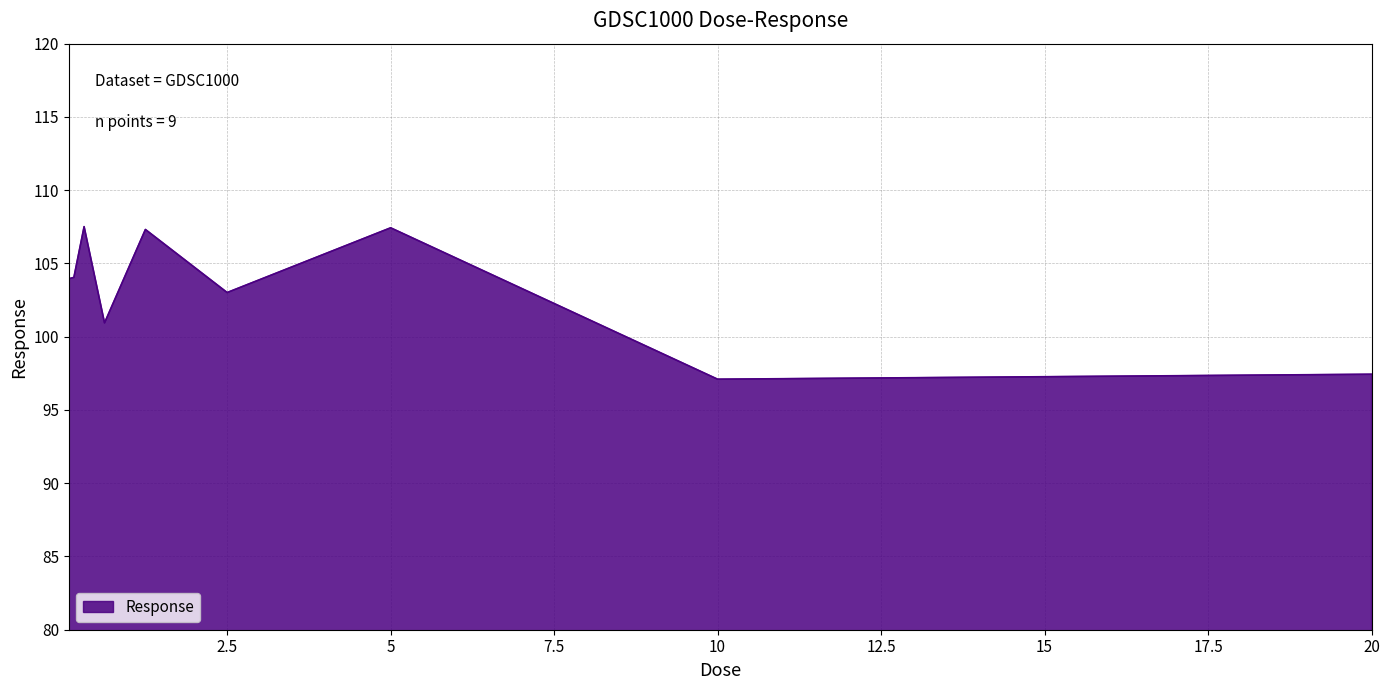

What is the maximum value shown in the chart?

107.5